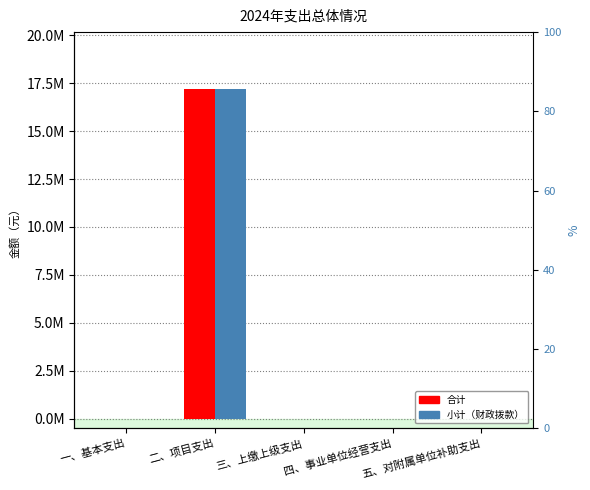

What is the label of the 4th bar from the left?

四、事业单位经营支出